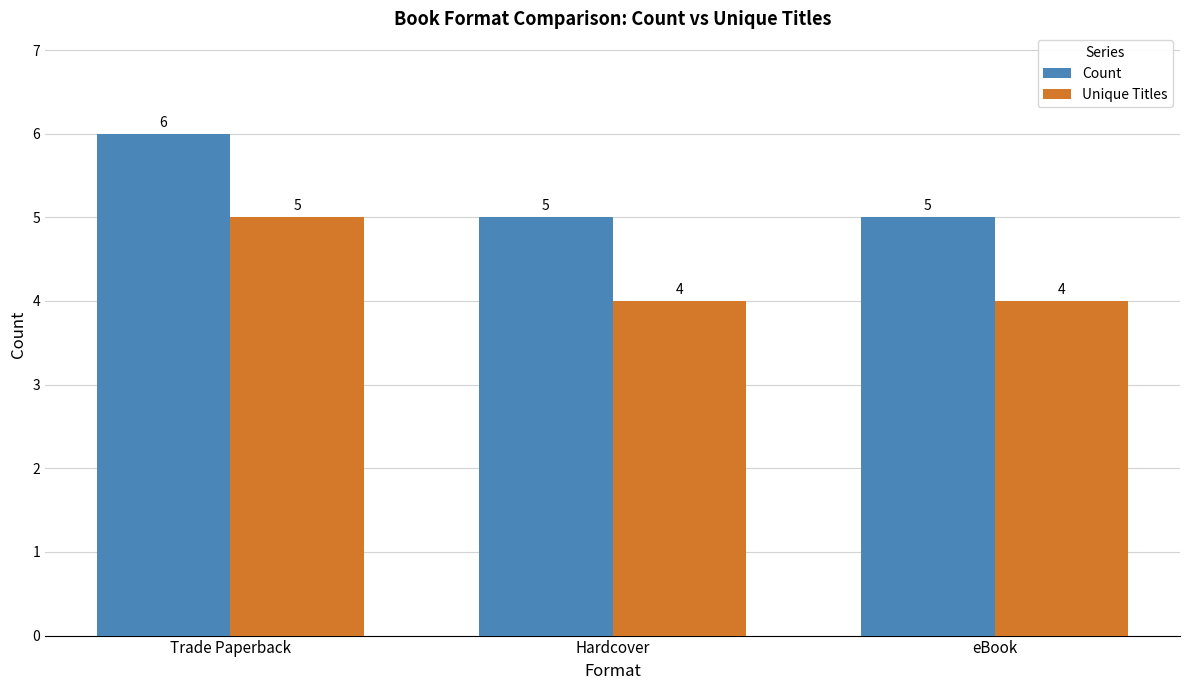

What is the sum of the Unique Titles values at eBook and Trade Paperback?

9